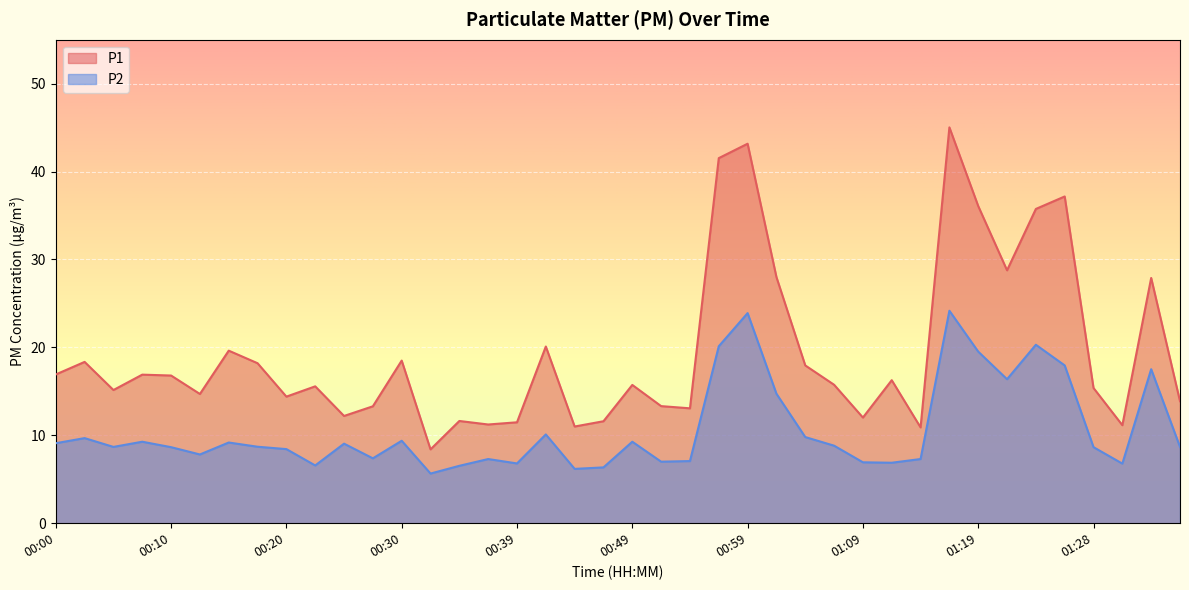

True or false: P2 and P1 cross at least once.

False